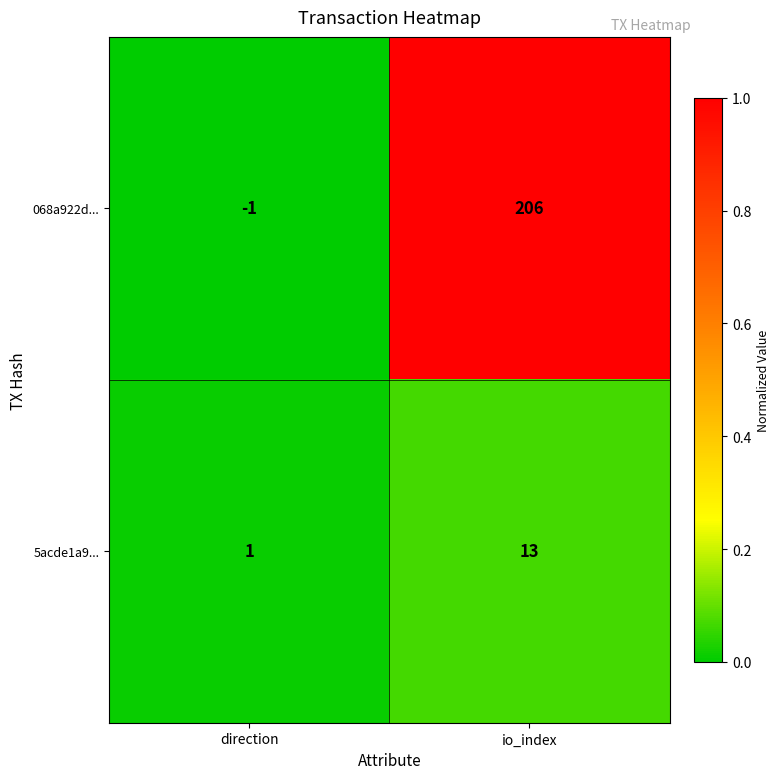

Reading right to left, transcribe all the data shown in this chart.

068a922d...: 206	-1
5acde1a9...: 13	1